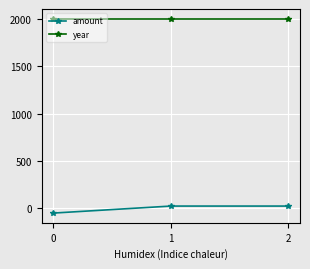

Which series has the largest total across all categories?

year